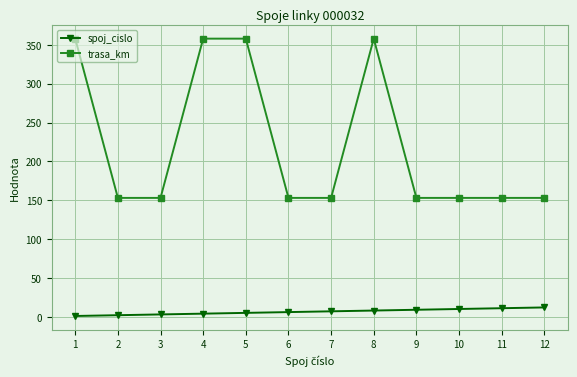

What is the total value across all series at 12?

165